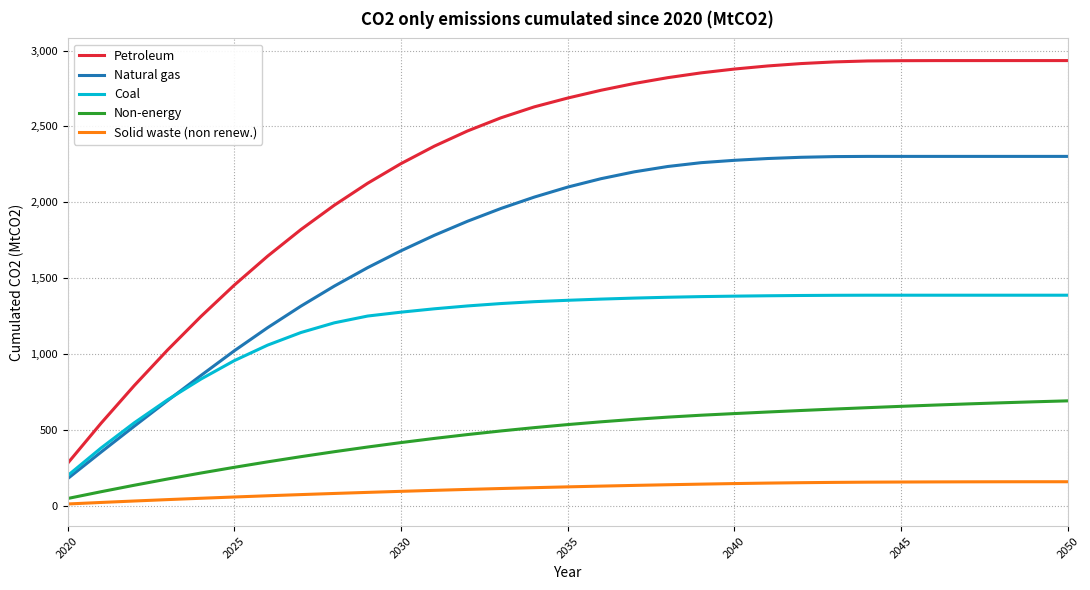

Rank the series by their average value, from highest to lowest.

Petroleum, Natural gas, Coal, Non-energy, Solid waste (non renew.)